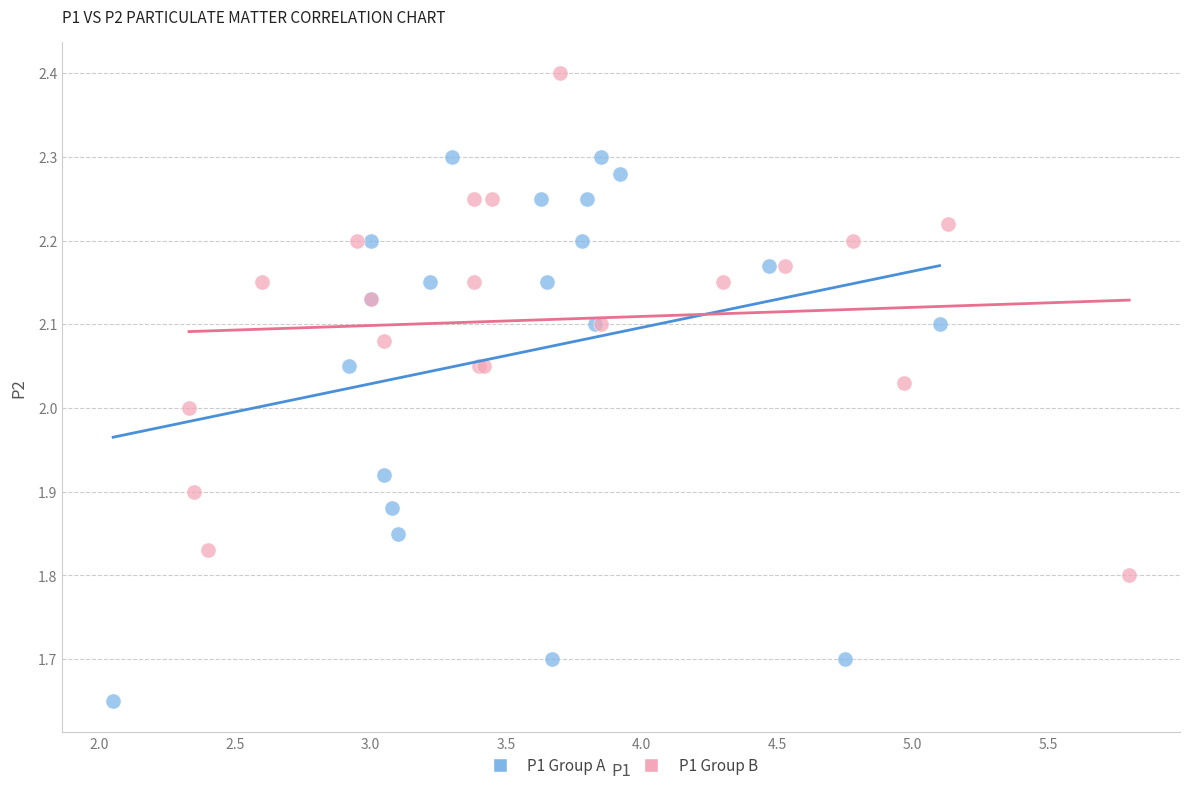

Which series contains the highest Y value?

P1 Group B